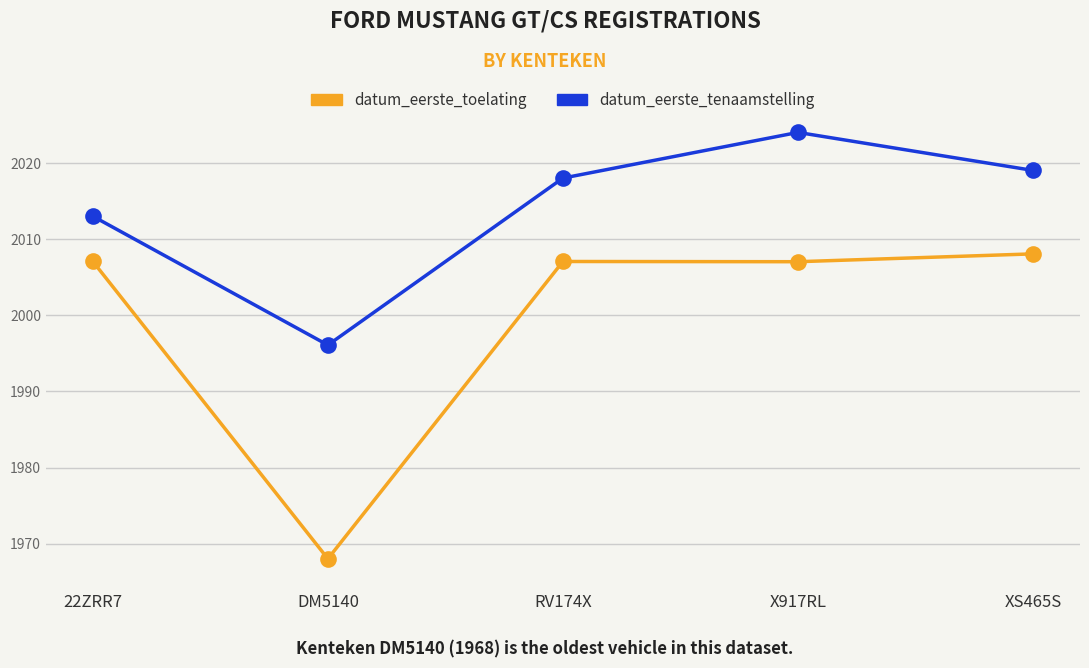

What position from the left is RV174X?

3